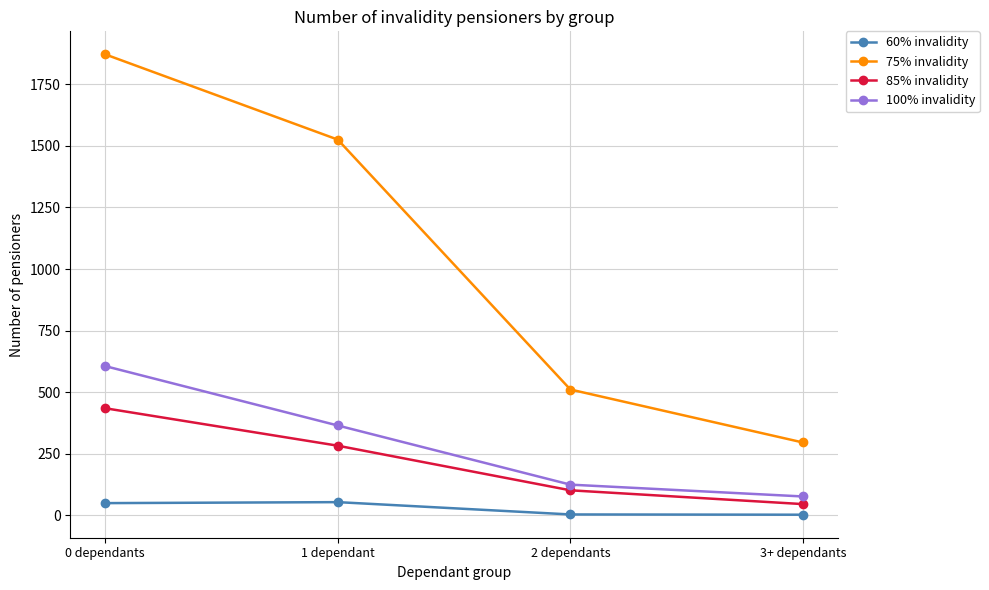

True or false: 60% invalidity and 100% invalidity cross at least once.

False